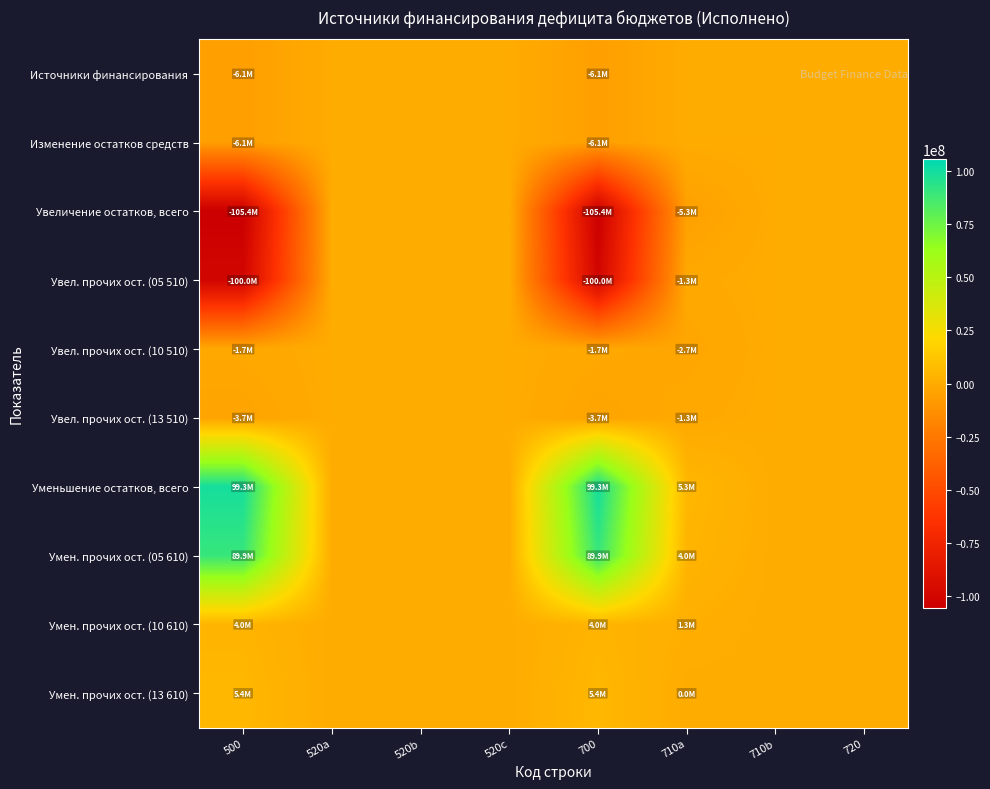

Which has a higher value, 700 or 520c?

520c